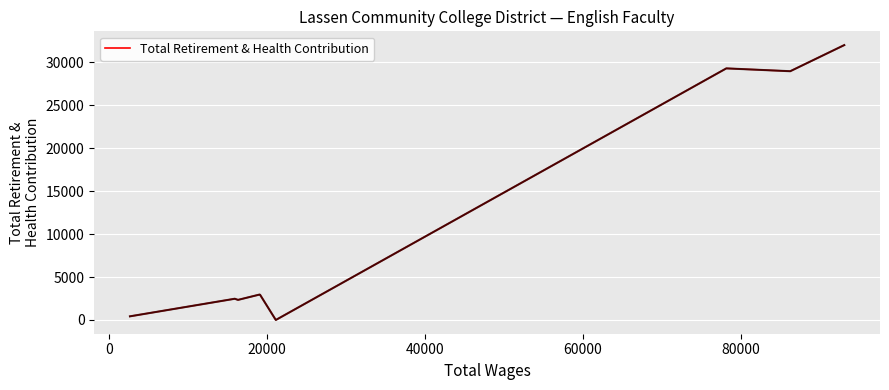

What is the greatest value displayed?

31989